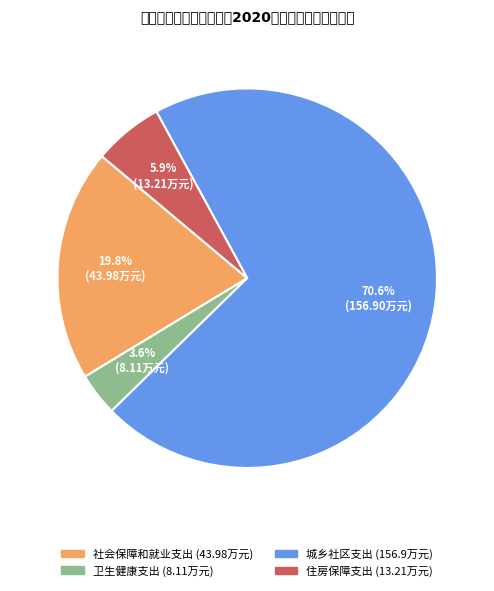

How many segments does this pie chart have?

4